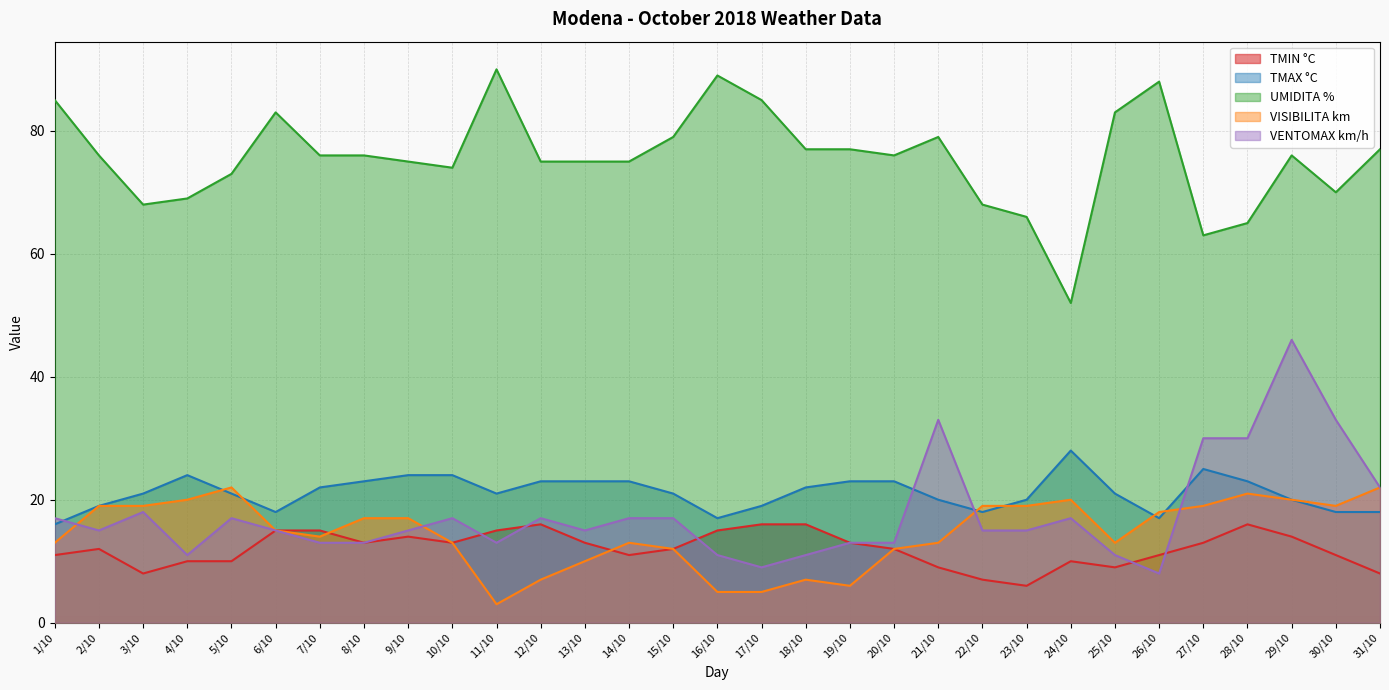

In TMIN °C, how many points are lower than both neighbors (excluding endpoints)?

6